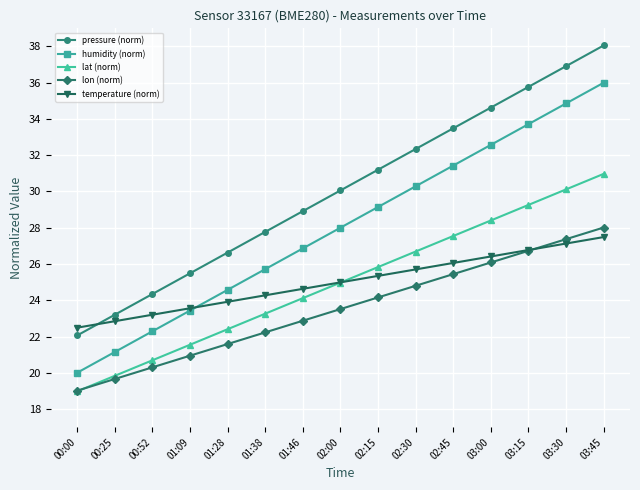

What is the difference between the highest and lowest values at 02:30?

7.5